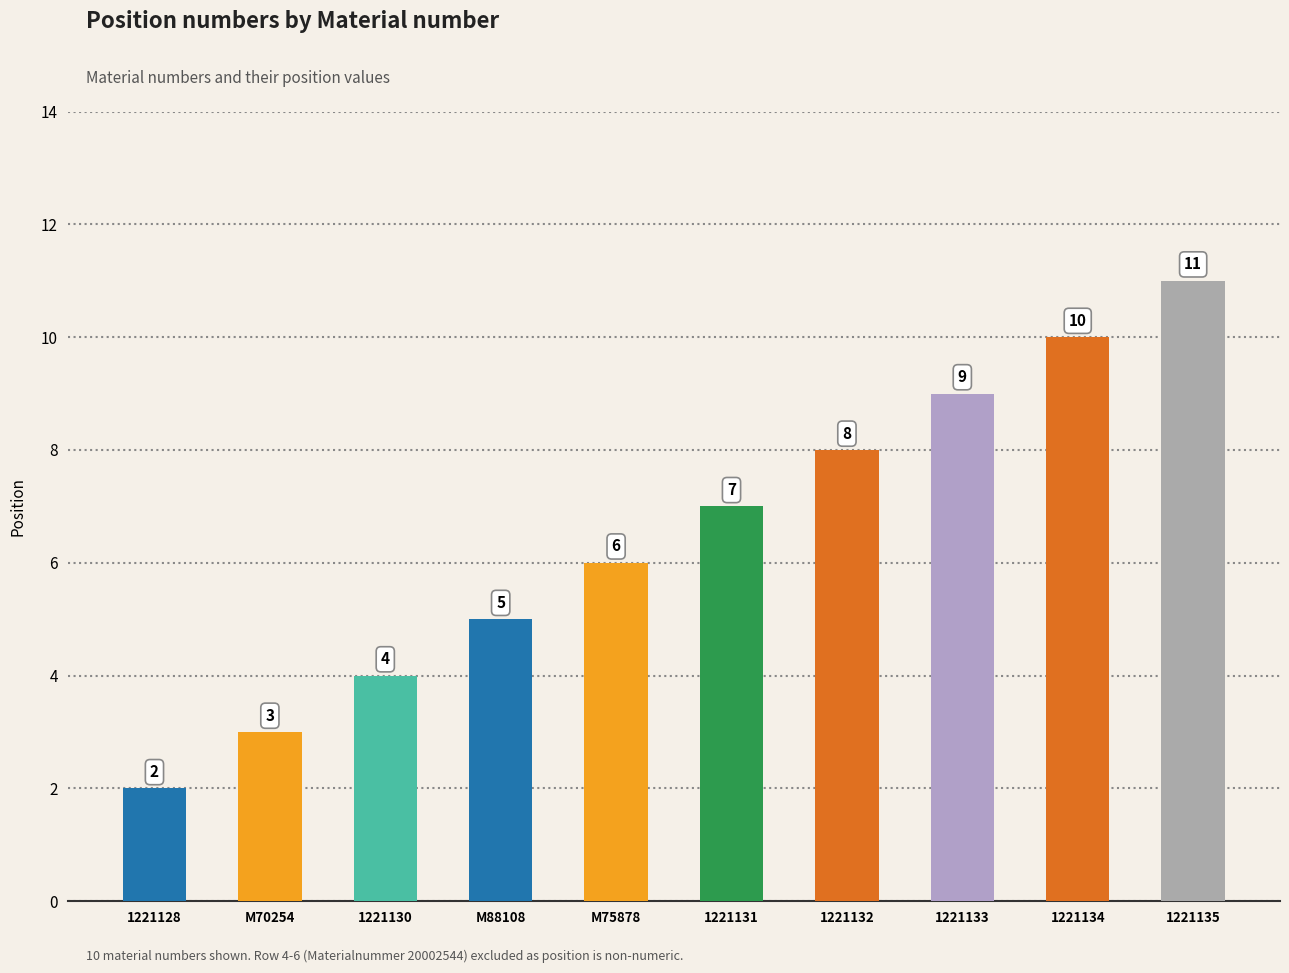

What is the difference between the values at M88108 and 1221133?

4